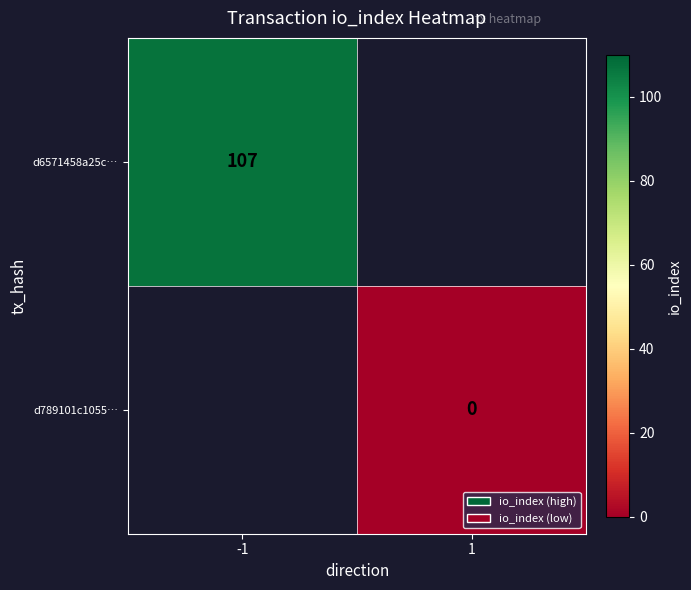

True or false: d6571458a25c… has a value of 107 at -1.

True